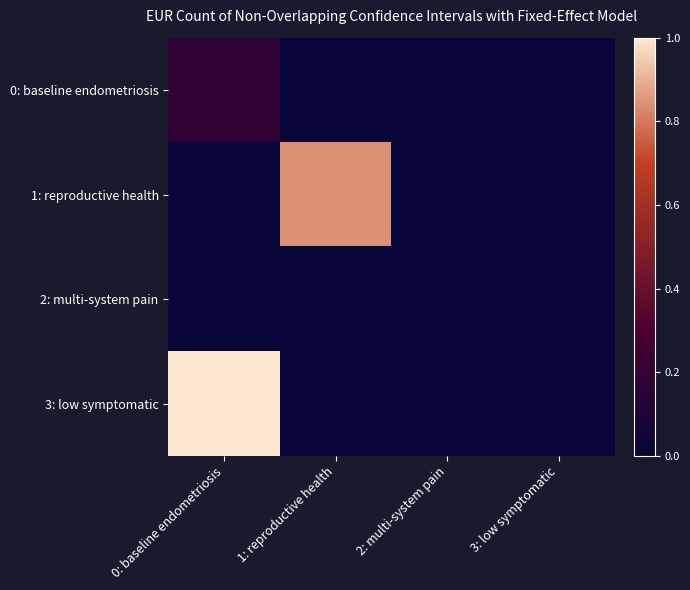

Between 0: baseline endometriosis and 2: multi-system pain, which series saw the biggest shift?

3: low symptomatic